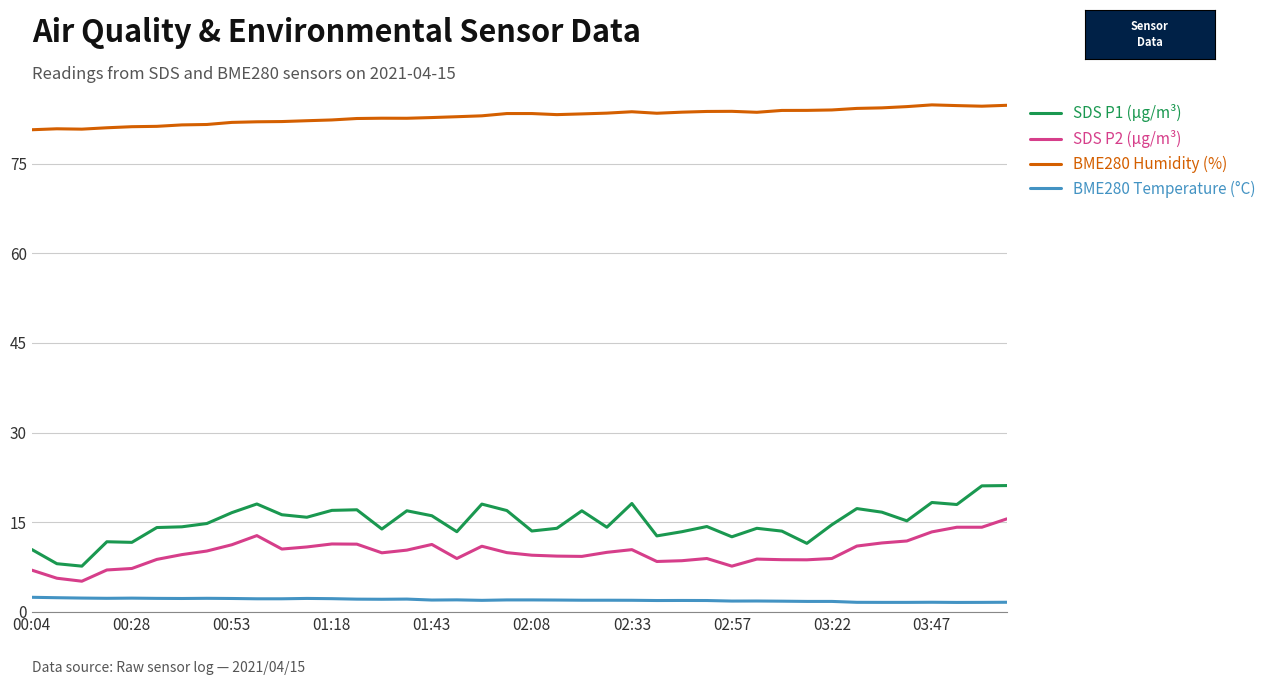

True or false: BME280 Humidity (%) and SDS P2 (µg/m³) cross at least once.

False